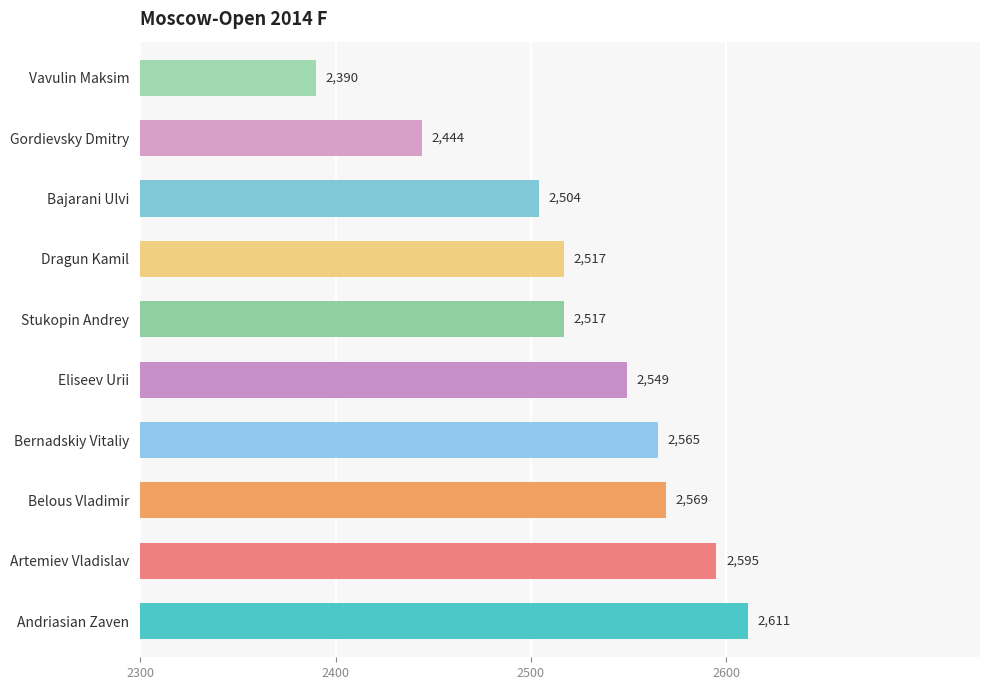

True or false: the data shows 508 at Gordievsky Dmitry.

False